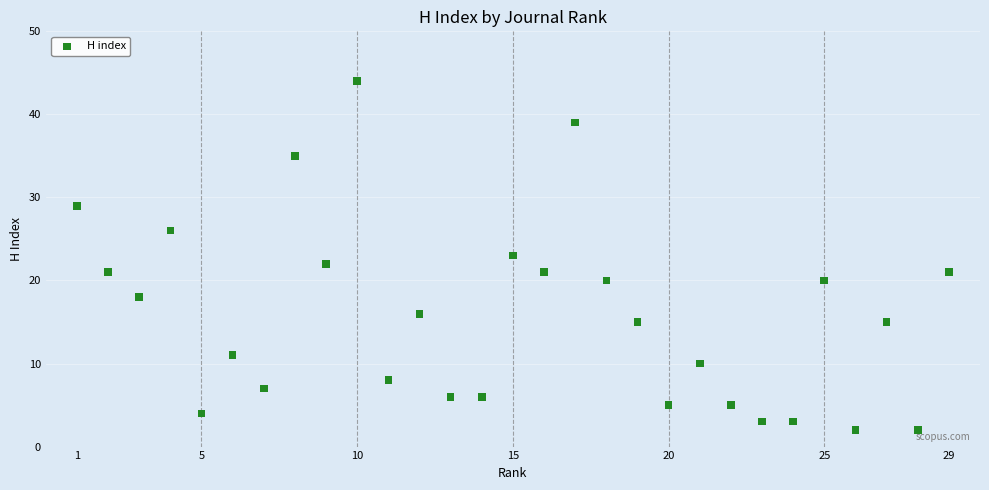

What is the range of X values (max minus min)?

28